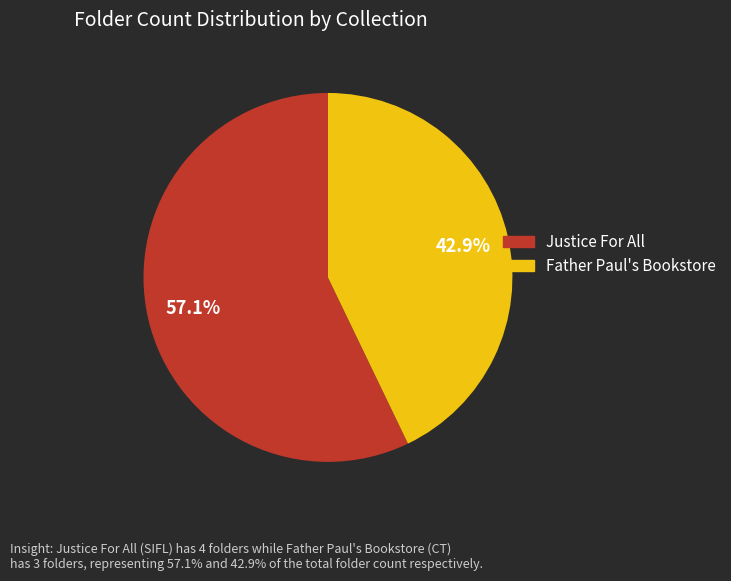

To the nearest percent, what is the difference between the largest and smallest slice percentages?

14%